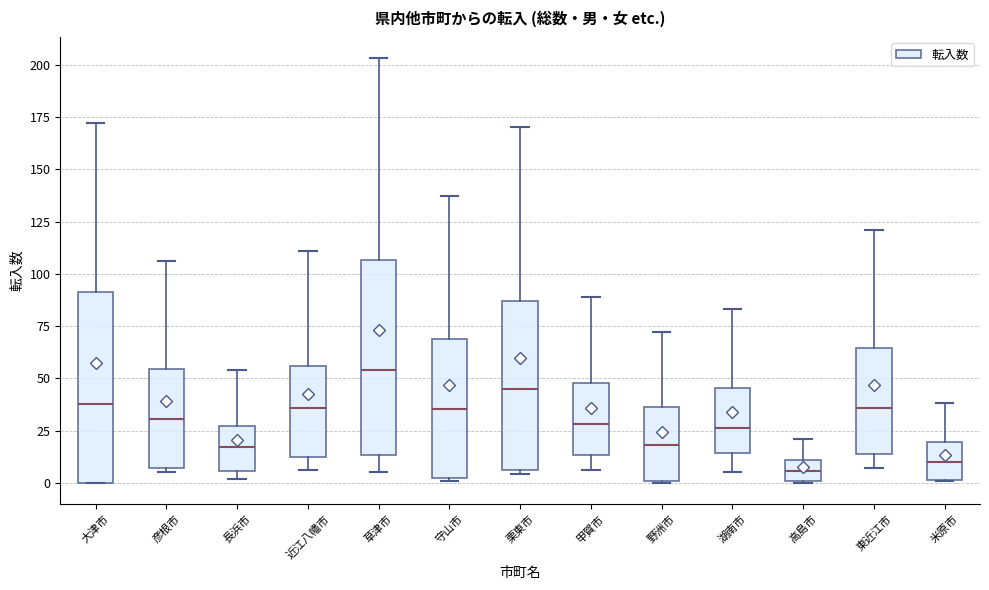

Reading left to right, transcribe this box plot: for each box, give where its median line is, the range the box spans, and where its two whiskers end, as read against the y-axis. The values are not printed on the chart, so give them approximately, as read against the axis.

大津市: median 40, box 0 to 90, whiskers 0 to 170
彦根市: median 30, box 5 to 55, whiskers 5 (just below the box's lower edge) to 105
長浜市: median 15, box 5 to 25, whiskers 0 to 55
近江八幡市: median 35, box 15 to 55, whiskers 5 to 110
草津市: median 55, box 15 to 105, whiskers 5 to 205
守山市: median 35, box 0 to 70, whiskers 0 to 135
栗東市: median 45, box 5 to 85, whiskers 5 (just below the box's lower edge) to 170
甲賀市: median 30, box 15 to 50, whiskers 5 to 90
野洲市: median 20, box 0 to 35, whiskers 0 to 70
湖南市: median 25, box 15 to 45, whiskers 5 to 85
高島市: median 5, box 0 to 10, whiskers 0 to 20
東近江市: median 35, box 15 to 65, whiskers 5 to 120
米原市: median 10, box 0 to 20, whiskers 0 to 40